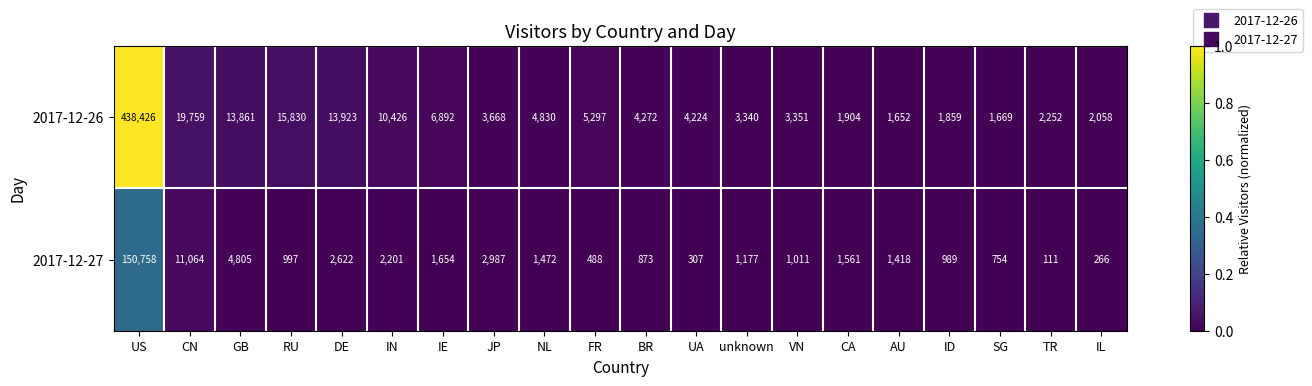

Which series has the widest spread of values?

2017-12-26